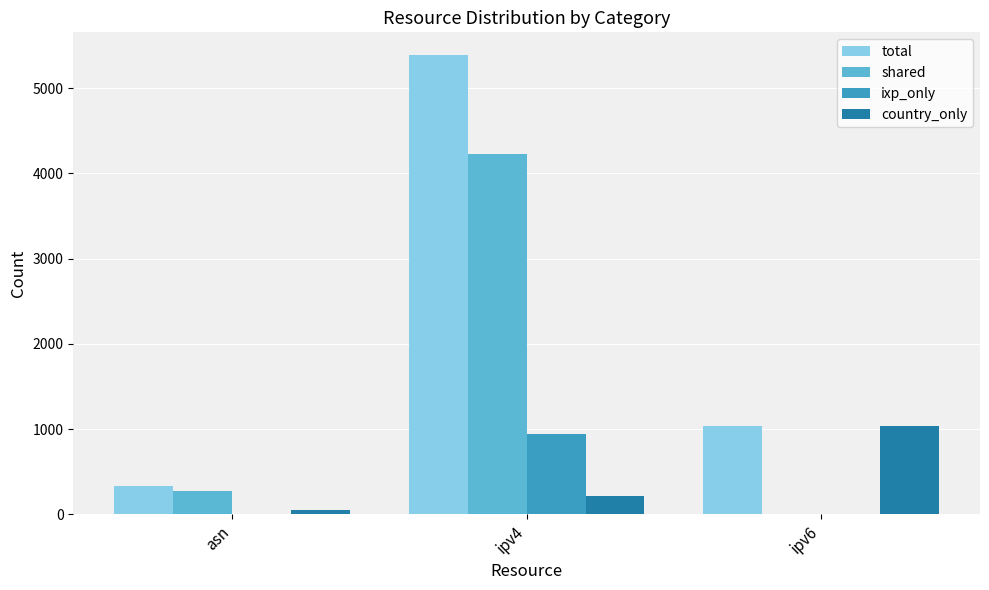

At which label is ixp_only closest to 470?

asn